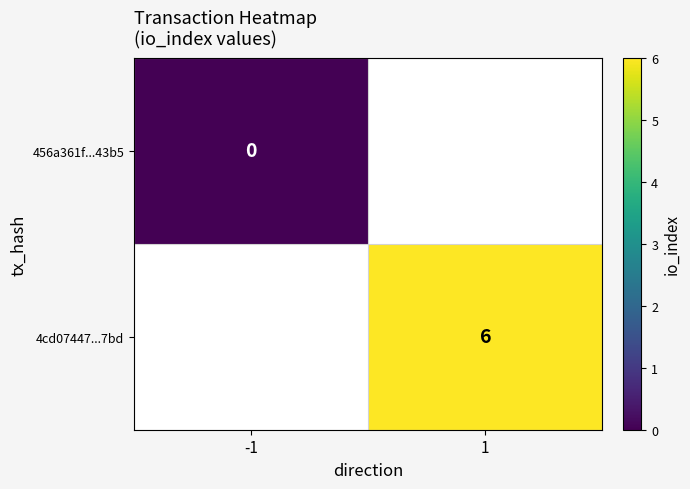

How many series are shown in this chart?

2